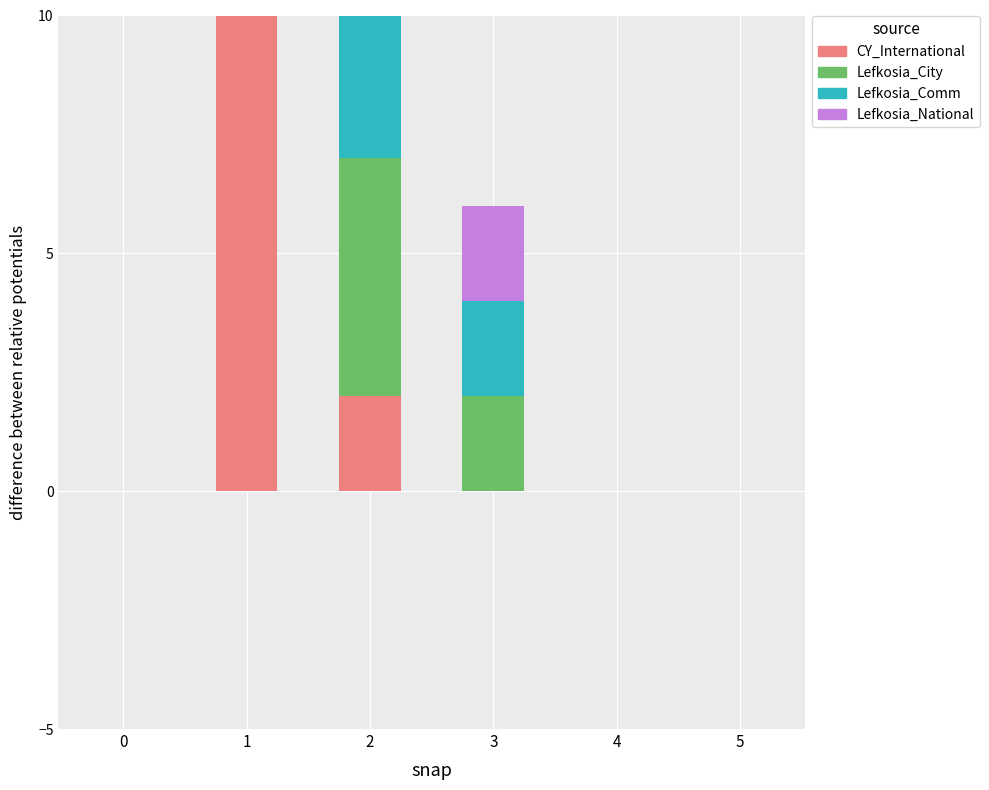

At how many categories does at least one series exceed 1?

3